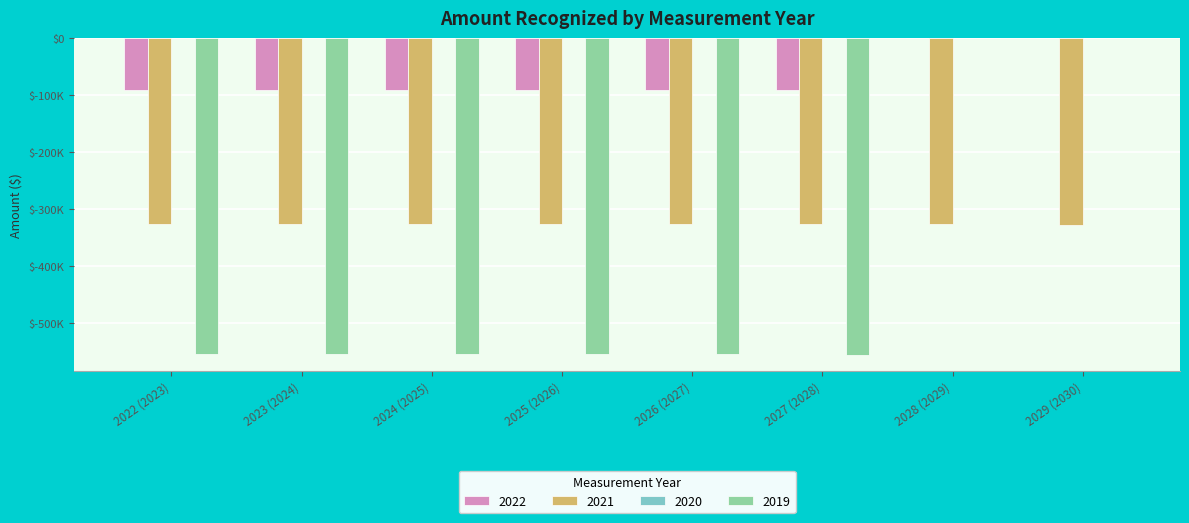

Are the bars grouped side by side (vs. stacked)?

Yes